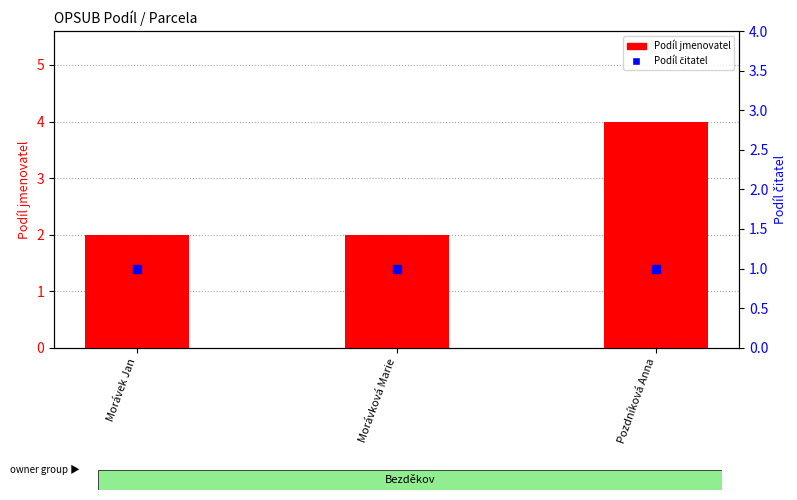

Which series has the largest total across all categories?

Podíl jmenovatel